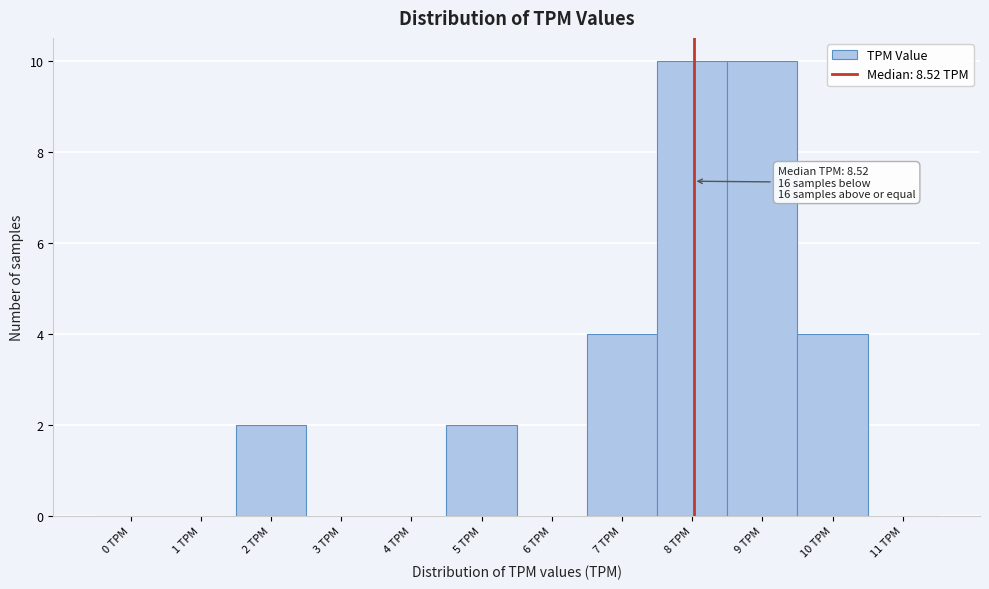

Reading left to right, extract all data points from this chart.

0 TPM=0	1 TPM=0	2 TPM=2	3 TPM=0	4 TPM=0	5 TPM=2	6 TPM=0	7 TPM=4	8 TPM=10	9 TPM=10	10 TPM=4	11 TPM=0